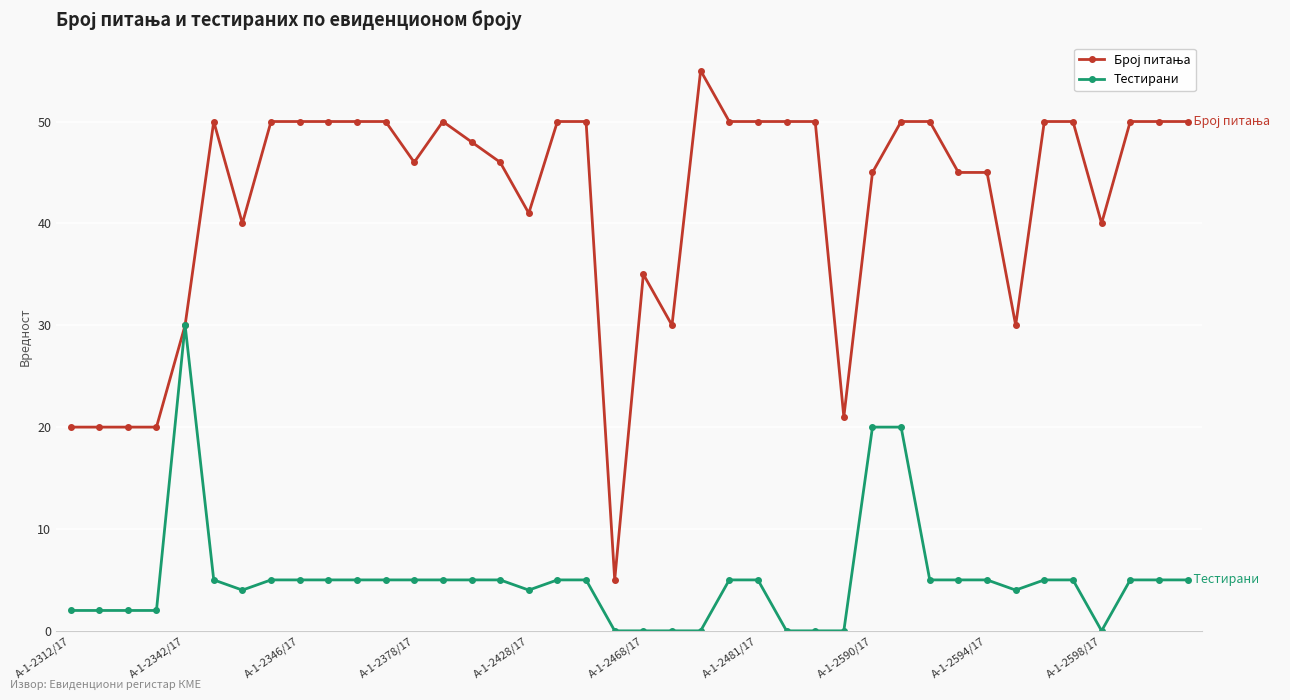

At how many categories does at least one series exceed 6?

39